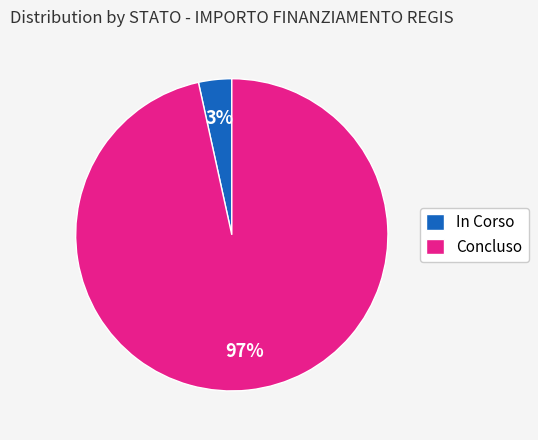

How many segments does this pie chart have?

2